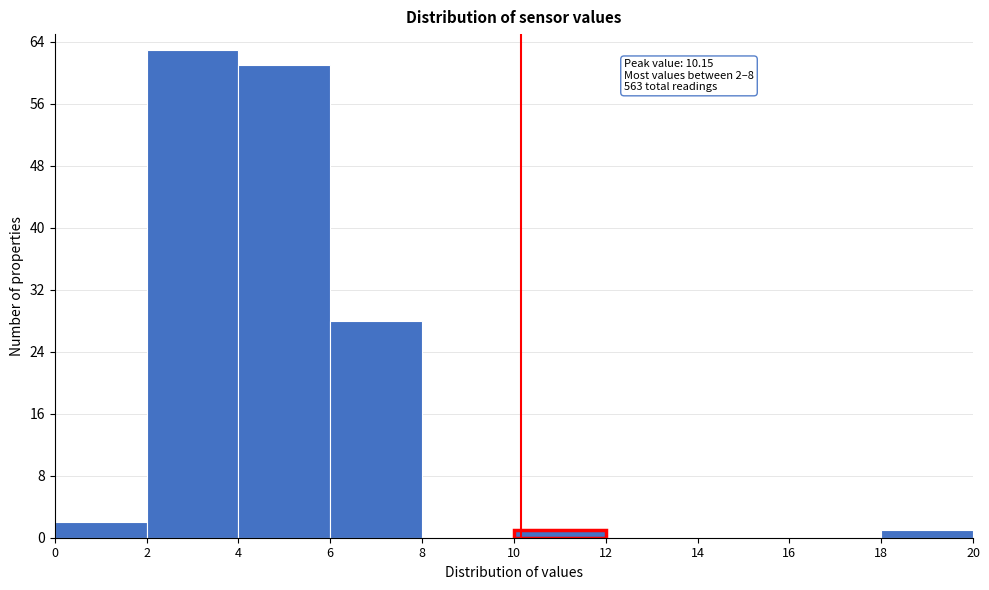

Which range on the x-axis has the tallest bar?

2 to 4